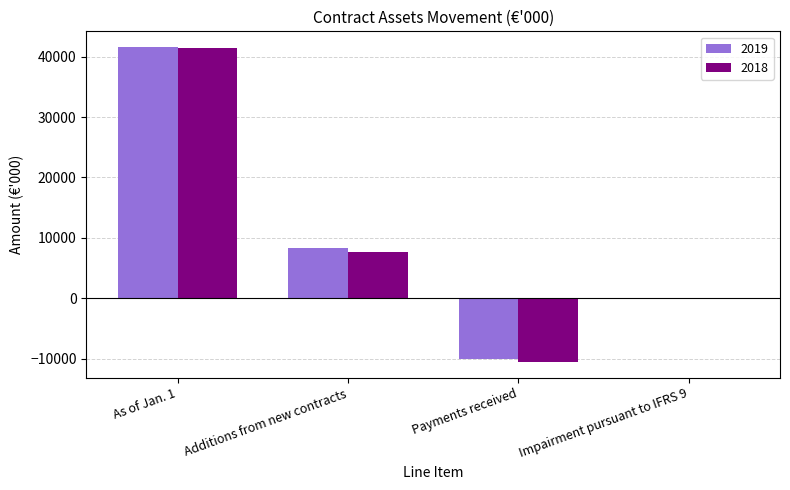

Which label corresponds to the largest value in the chart?

As of Jan. 1